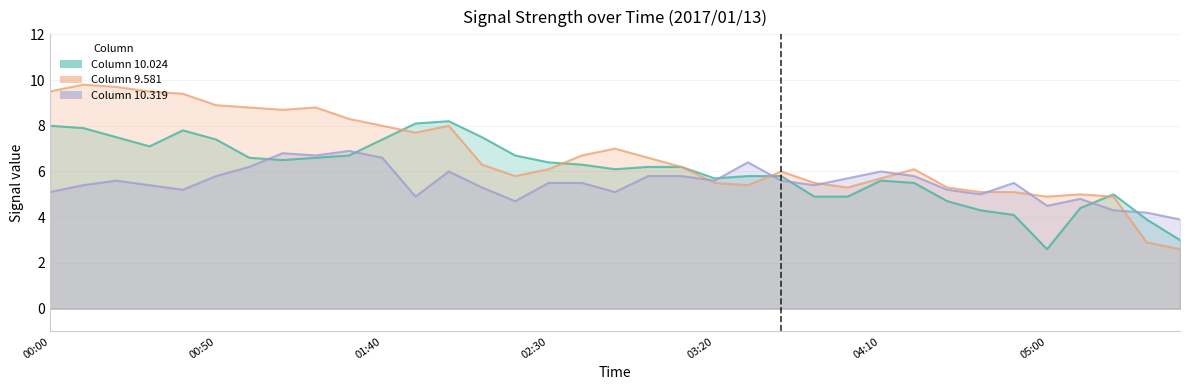

What is the difference between the 9.581 values at 02:30 and 00:00?

3.4